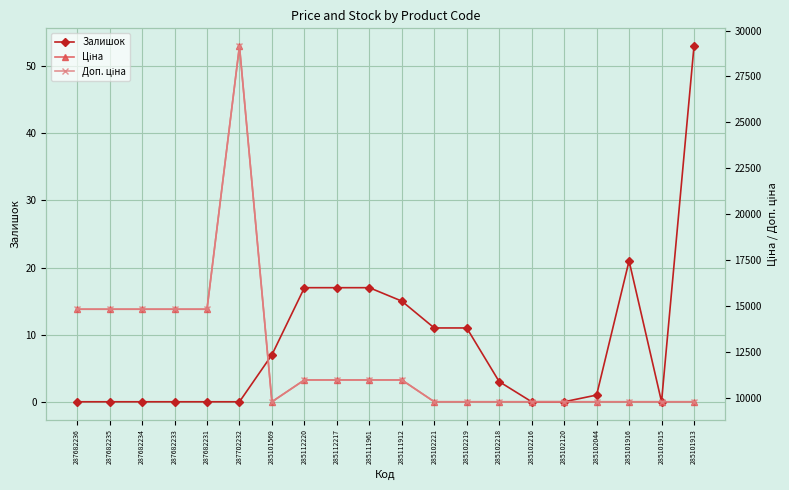

What is the difference between the highest and lowest values at 285101916?

9754.5